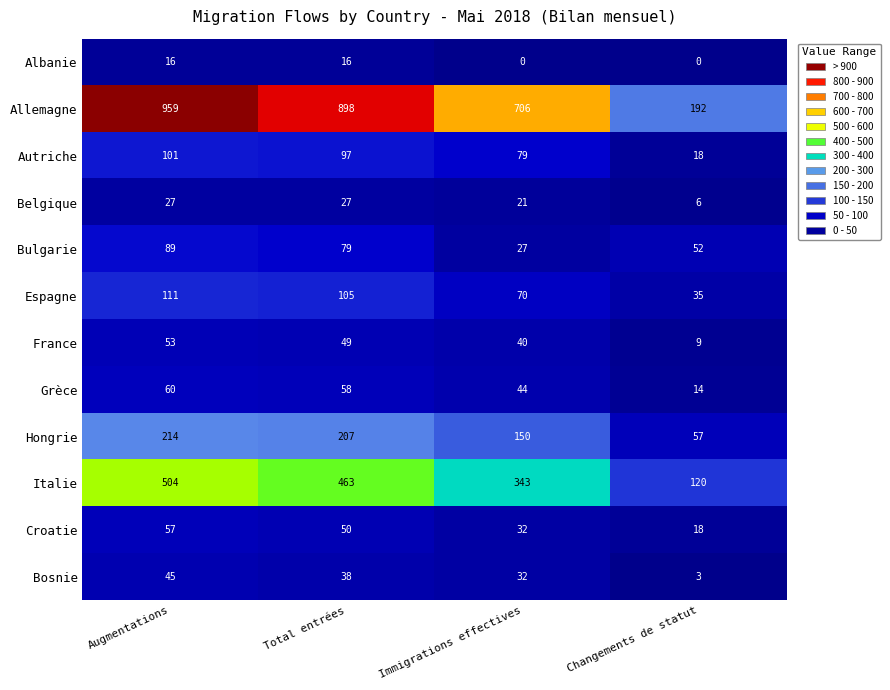

What is the difference between the maximum and minimum values in the Italie series?

384